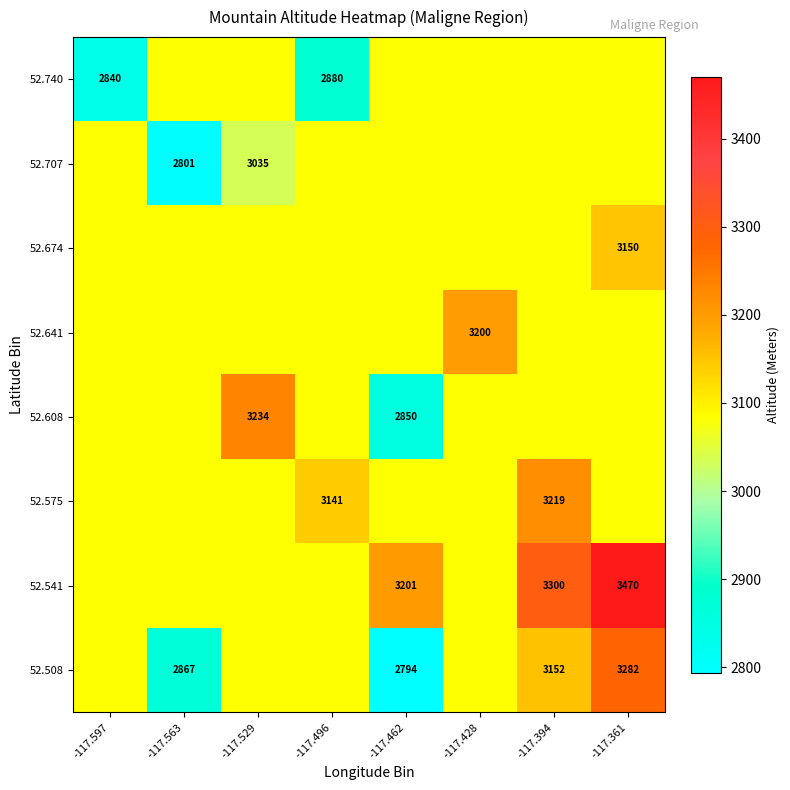

Where is 52.674 nearest to the value 3116?

-117.597